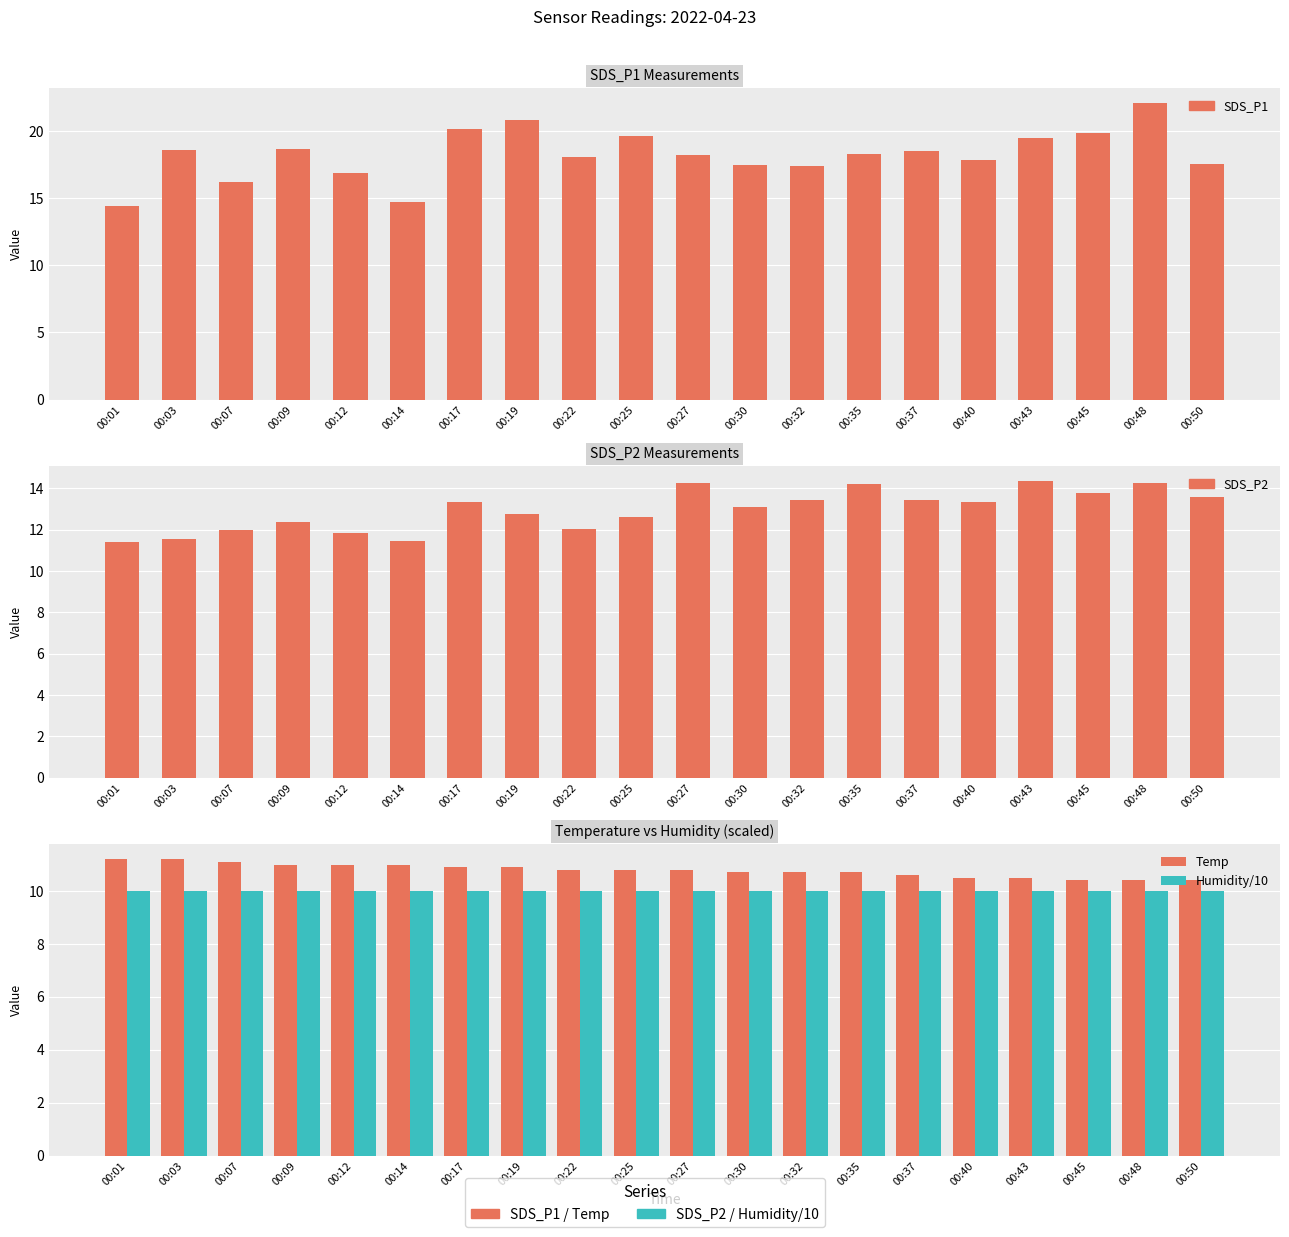

Which series has the largest range (max minus min)?

SDS_P1